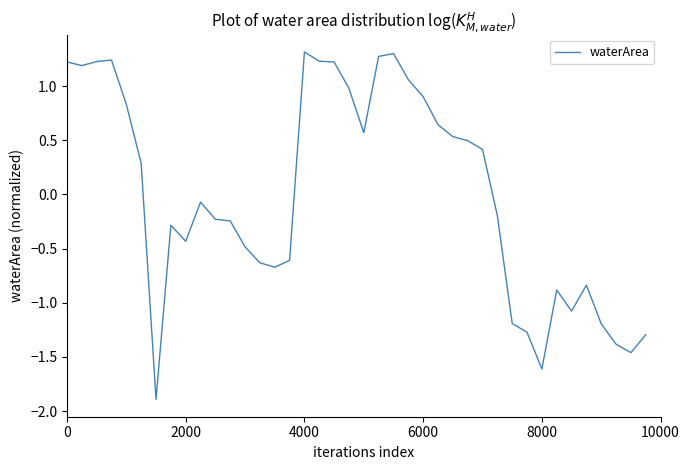

What is the difference between the maximum and minimum values?

3.2